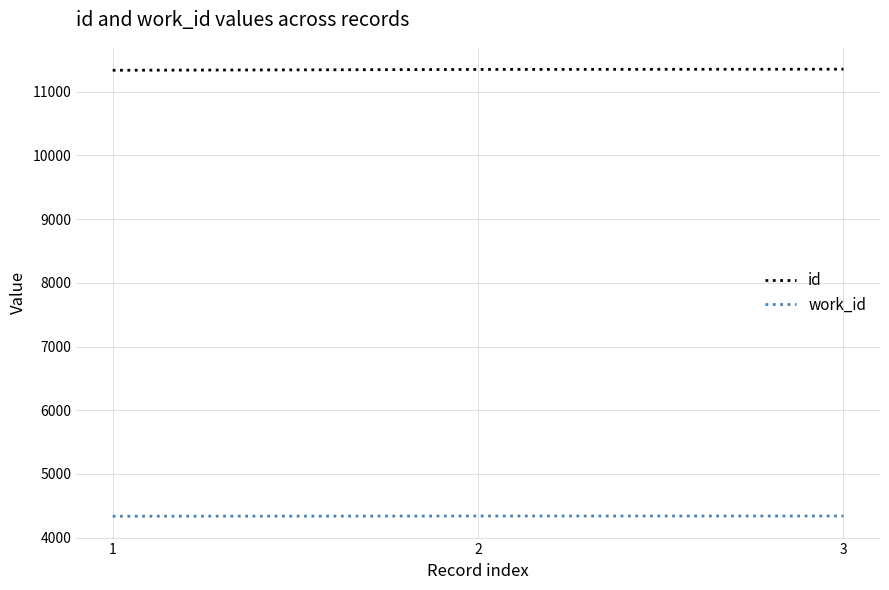

What is the maximum value for work_id?

4340